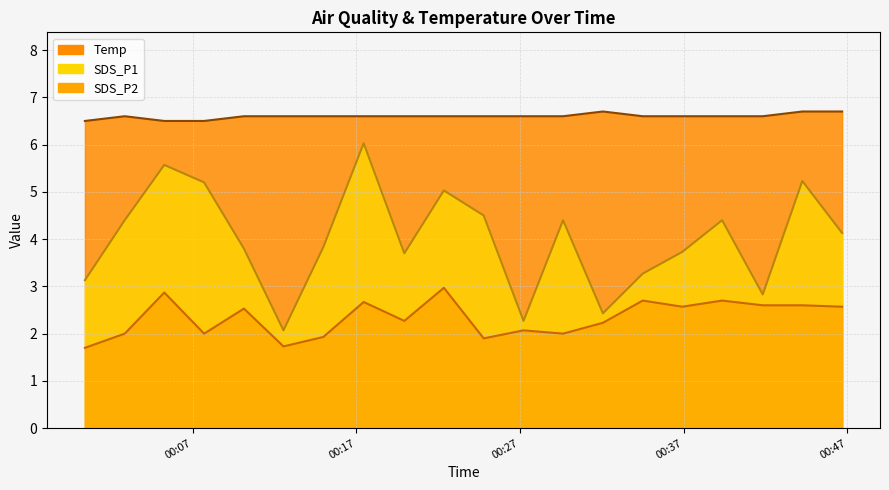

What is the value of the Temp point at the 9th from the left?

6.6